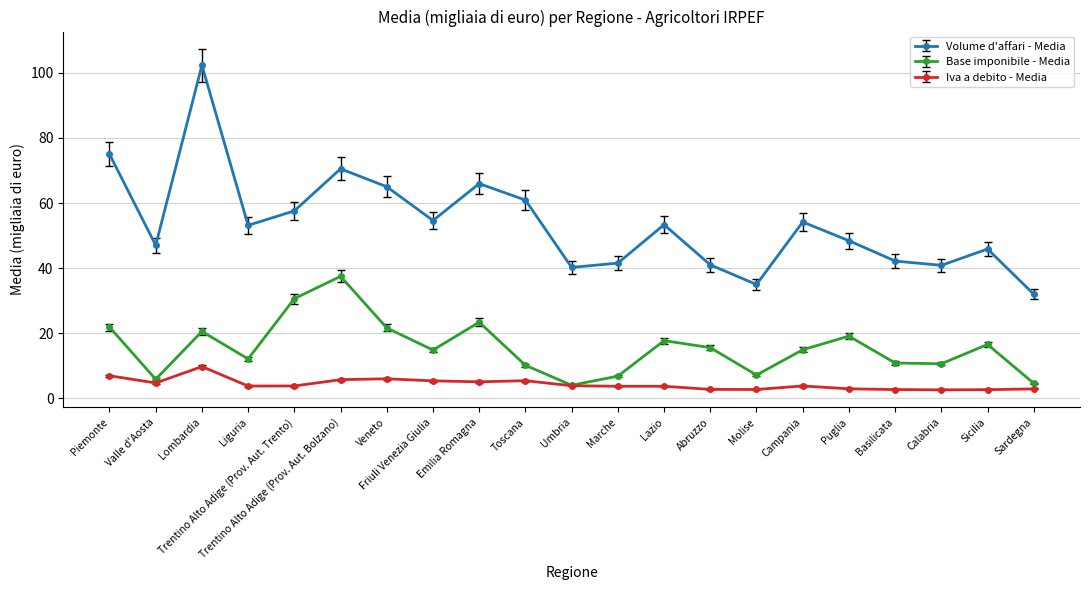

What value does the Base imponibile - Media series have at Marche?

6.8